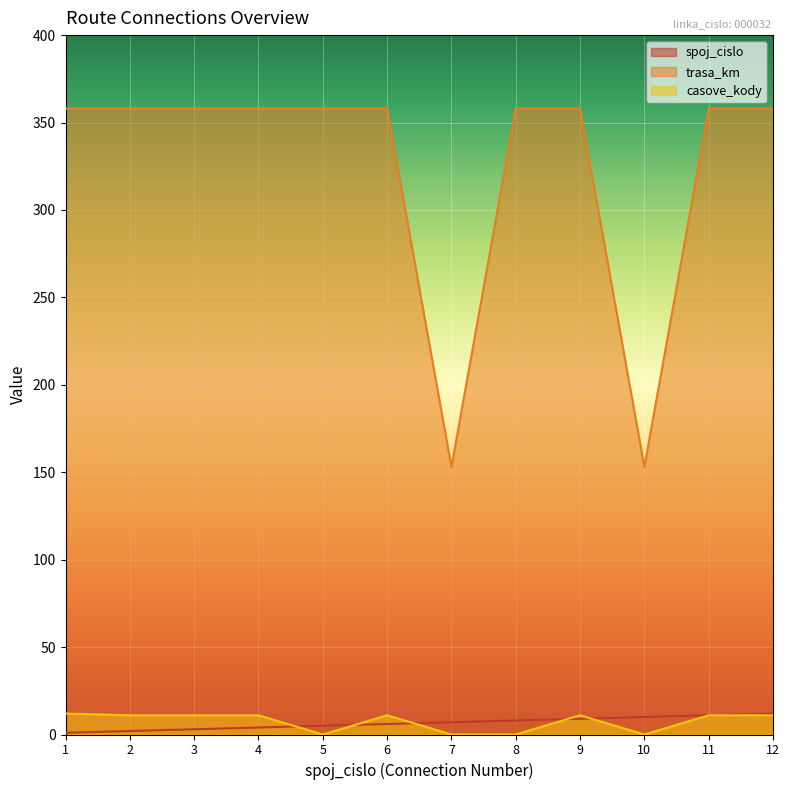

Where is the first local minimum for casove_kody?

5